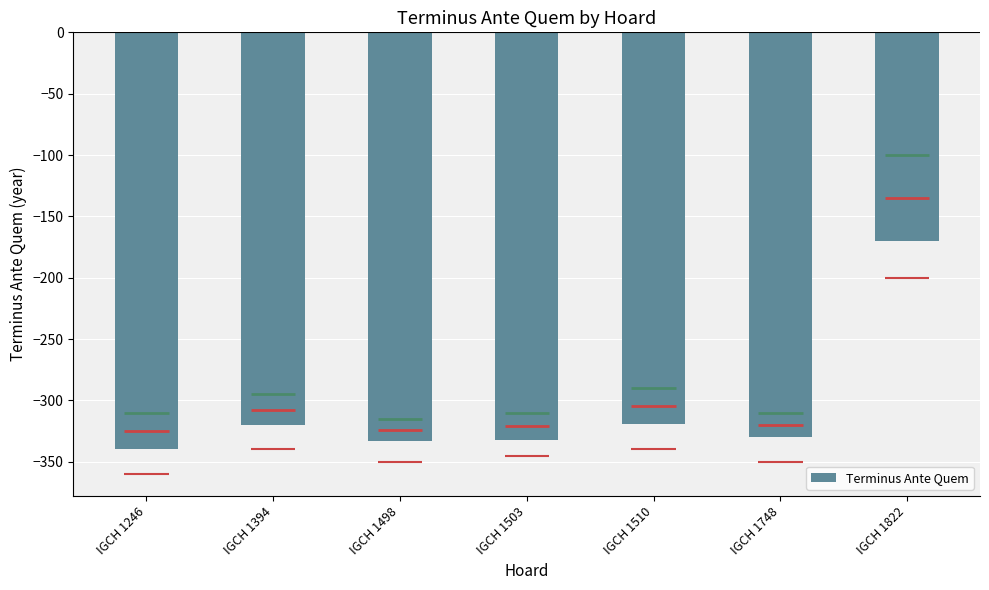

What is the difference between the maximum and minimum values?

170